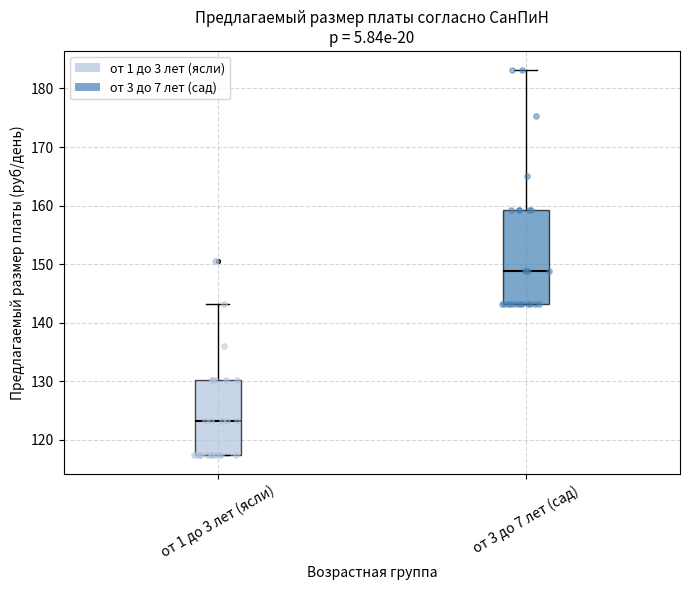

Which box is the tallest, from its lower edge to its upper edge?

от 3 до 7 лет (сад)